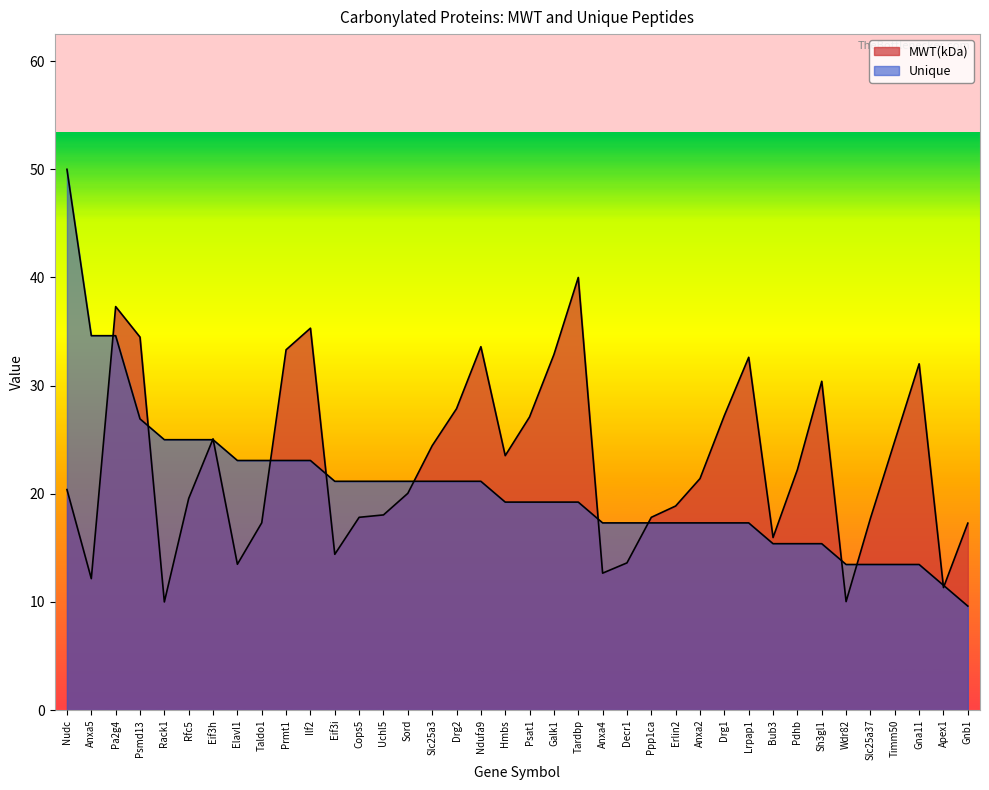

At which category does the chart reach its peak across all series?

Nudc